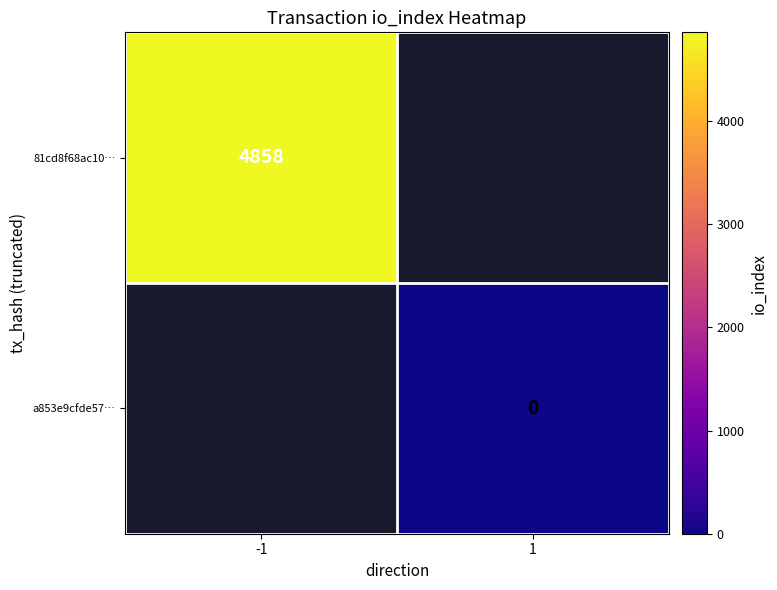

Is it true that 81cd8f68ac10… equals 2132 at -1?

False